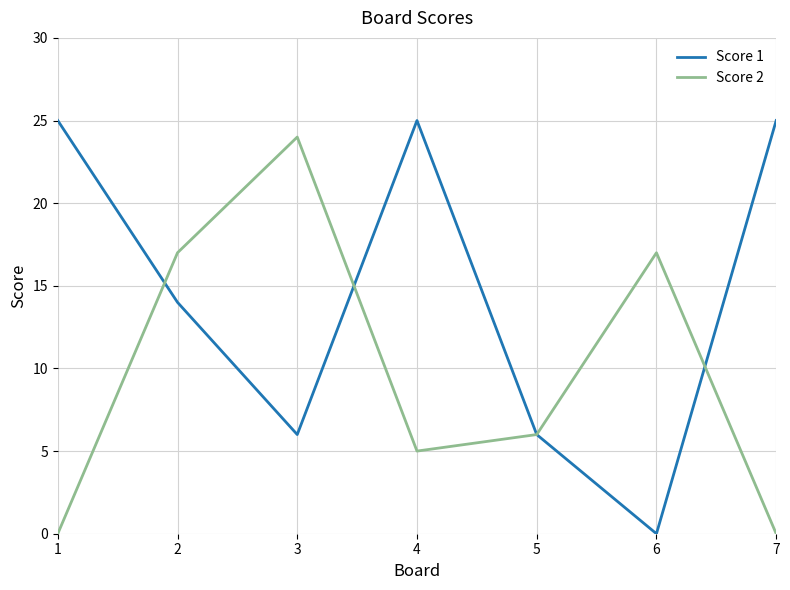

Which series changed the most between 1 and 3?

Score 2